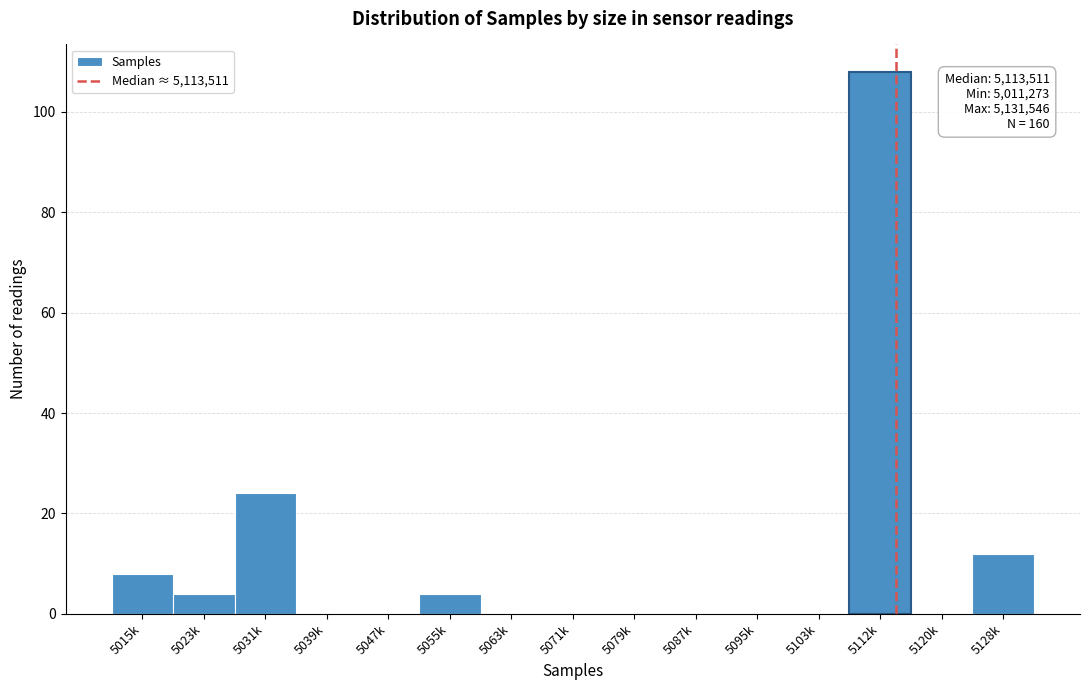

Reading left to right, extract all data points from this chart.

5015k=8	5023k=4	5031k=24	5039k=0	5047k=0	5055k=4	5063k=0	5071k=0	5079k=0	5087k=0	5095k=0	5103k=0	5112k=108	5120k=0	5128k=12